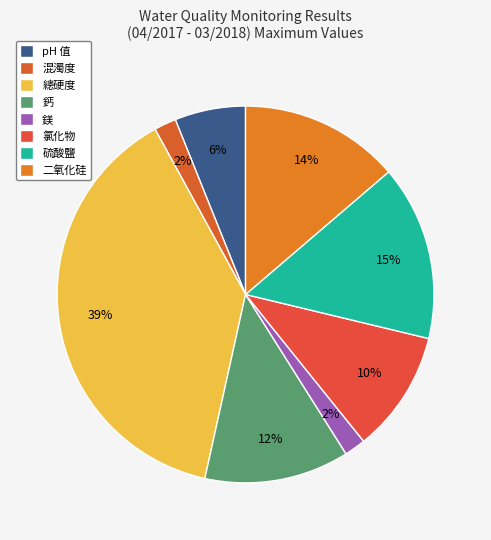

Does 鎂 account for over 50% of the chart?

No